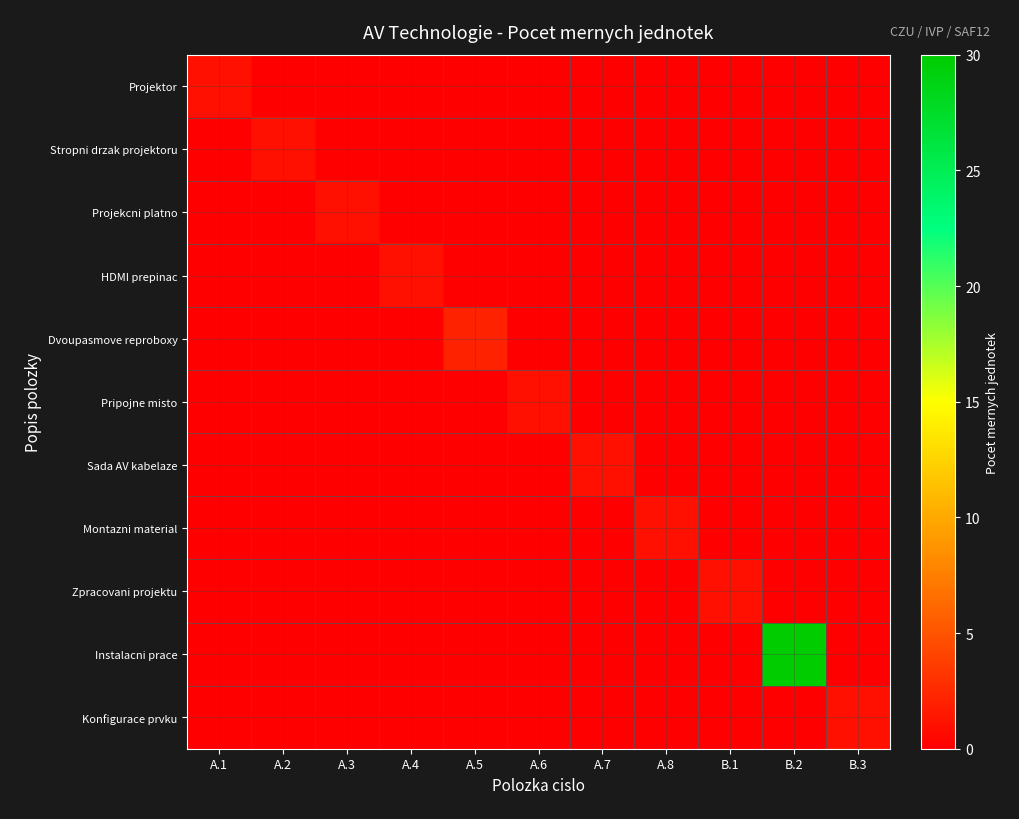

At how many categories does at least one series exceed 23?

1